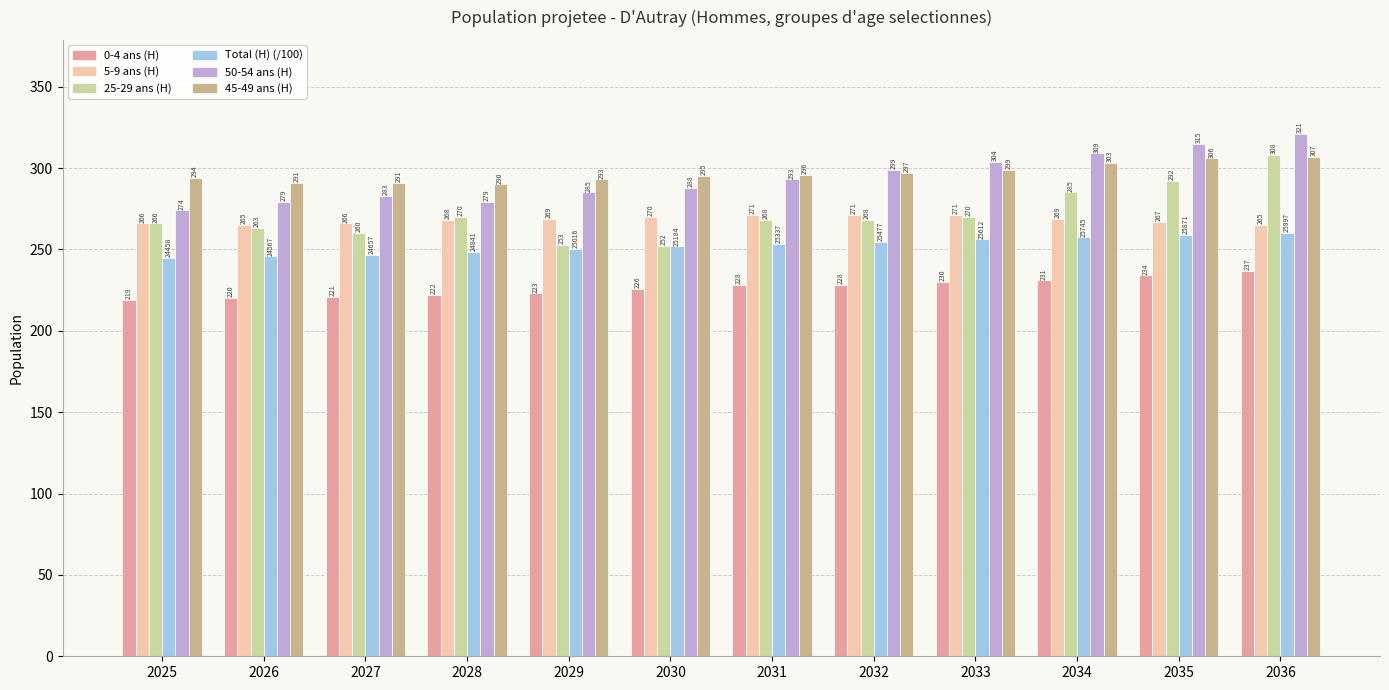

What is the difference between the Total (H) (/100) values at 2035 and 2036?

1.3